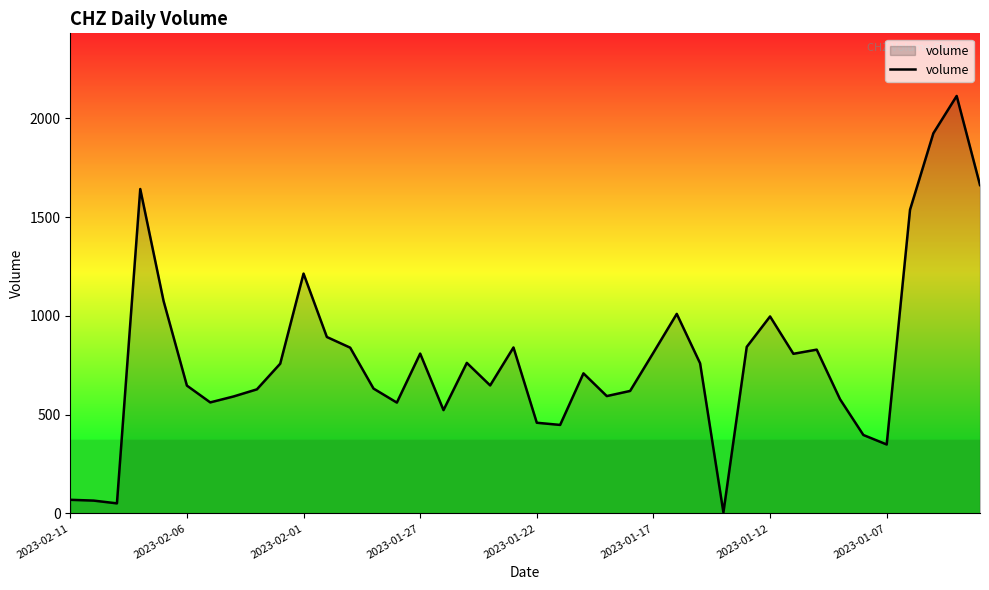

Does the chart display data point markers on the line(s)?

No